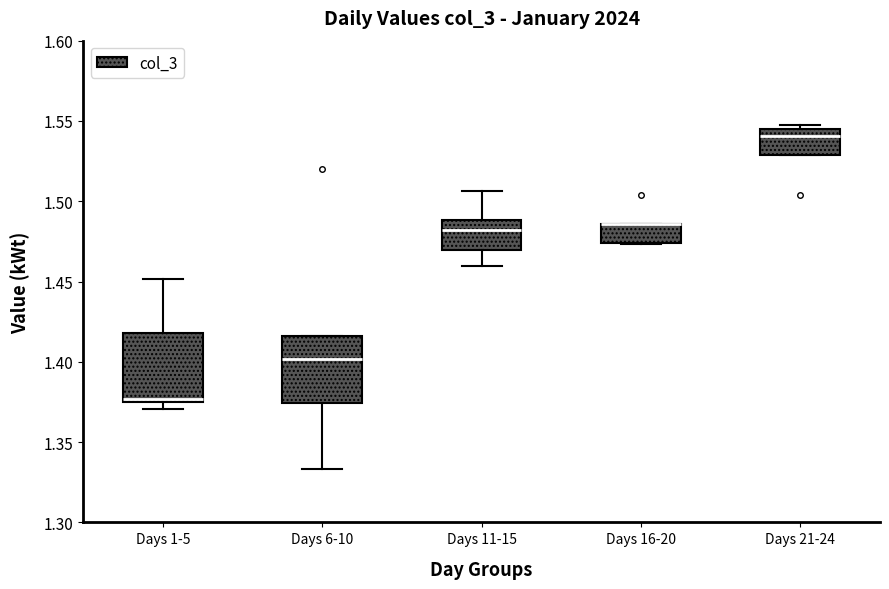

Where is the upper edge of the box for Days 21-24 on the y-axis? The values are not printed on the chart, so give them approximately, as read against the axis.

1.545